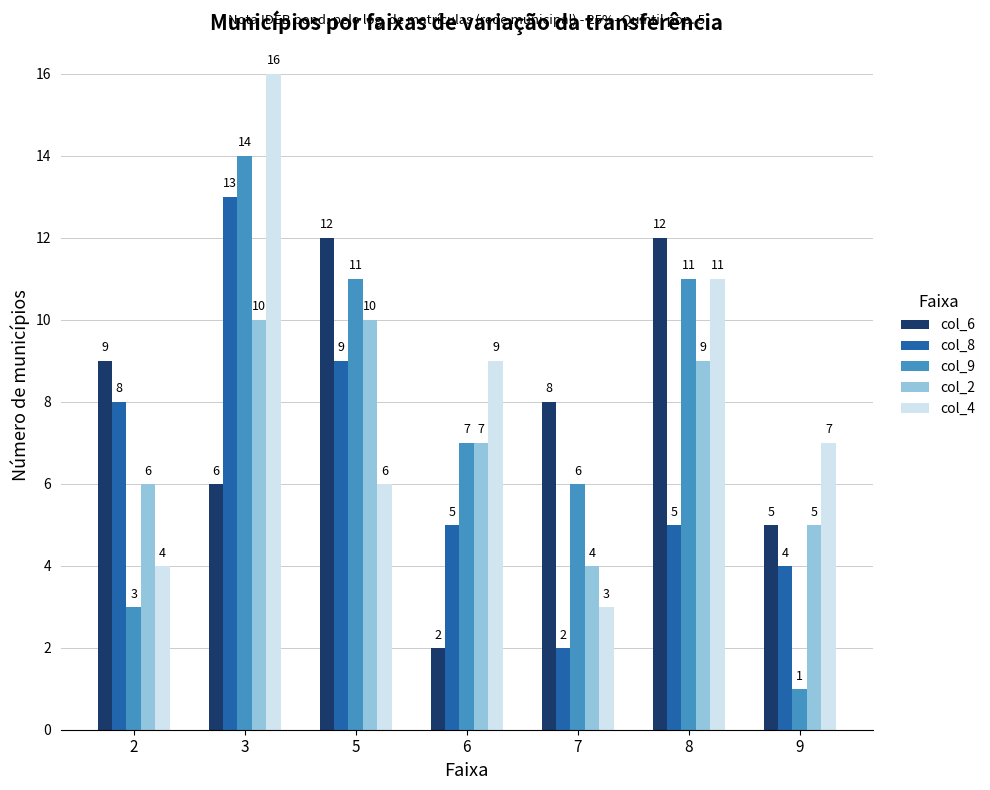

What is the smallest value displayed?

1